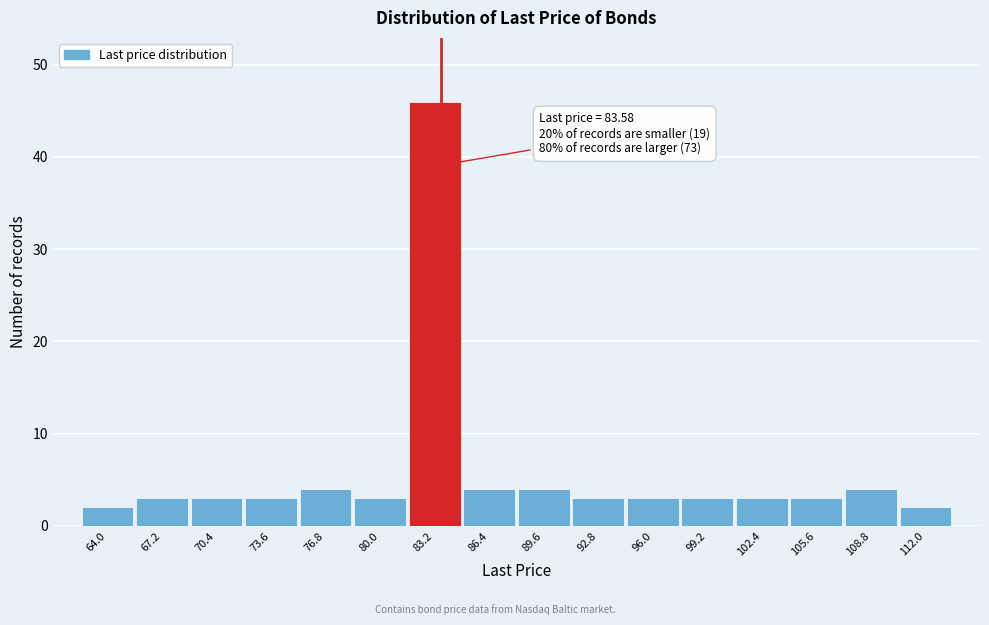

Which range on the x-axis has the tallest bar?

81.6 to 84.8